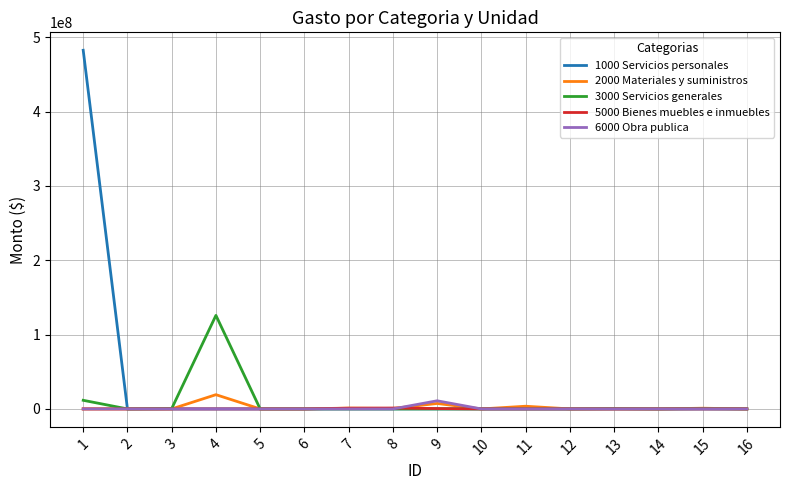

Which series has the largest range (max minus min)?

1000 Servicios personales